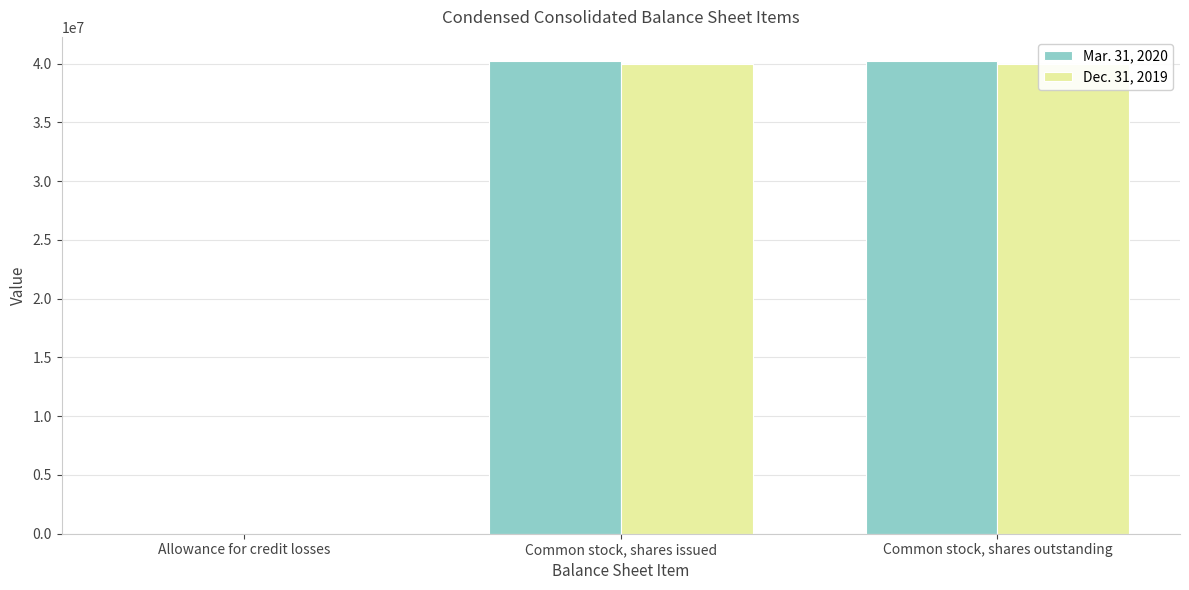

What is the difference between the highest and lowest values at Common stock, shares issued?

318590